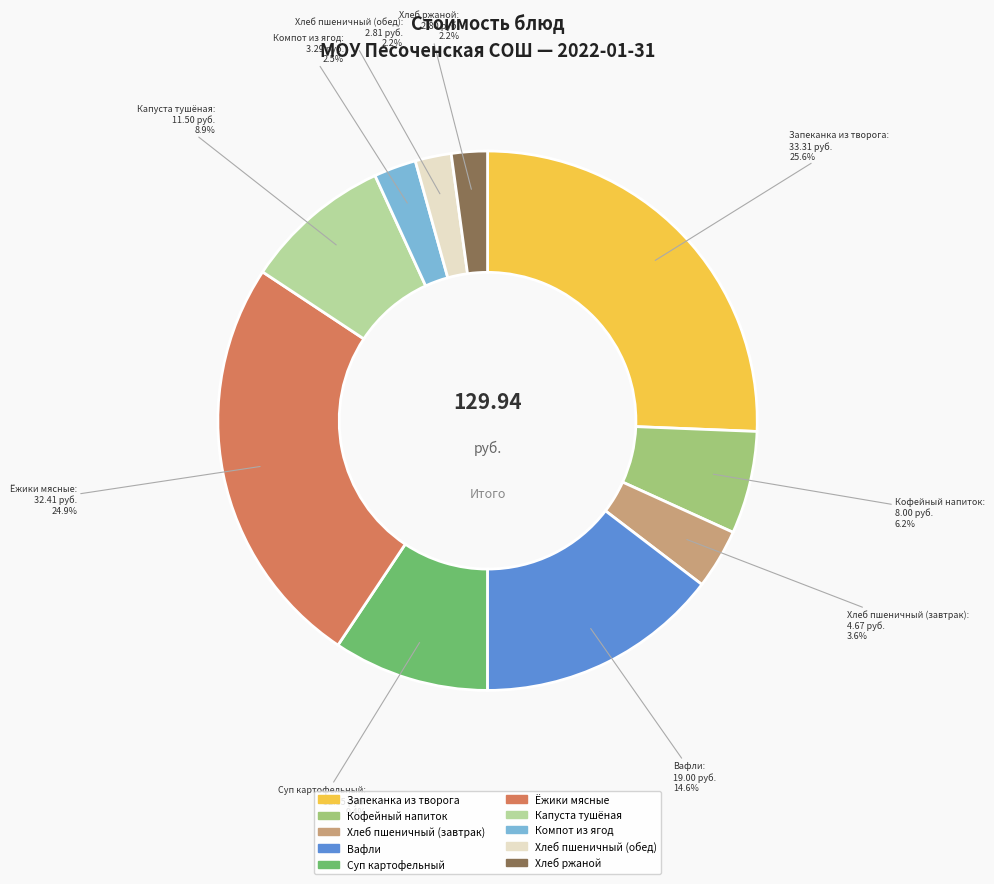

Is Хлеб ржаной the majority of the pie?

No